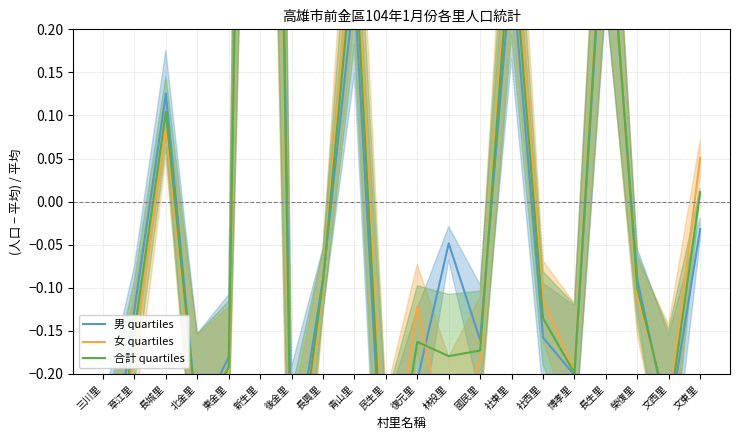

Reading right to left, list all the values displayed in this chart.

男 quartiles: 文東里=-0.0	文西里=-0.3	榮復里=-0.1	長生里=0.4	博孝里=-0.2	社西里=-0.2	社東里=0.3	國民里=-0.2	林投里=-0.0	復元里=-0.2	民生里=-0.4	青山里=0.2	長興里=-0.1	後金里=-0.3	新生里=1.9	東金里=-0.2	北金里=-0.3	長城里=0.1	草江里=-0.1	三川里=-0.4
女 quartiles: 文東里=0.1	文西里=-0.2	榮復里=-0.1	長生里=0.4	博孝里=-0.2	社西里=-0.1	社東里=0.4	國民里=-0.2	林投里=-0.3	復元里=-0.1	民生里=-0.4	青山里=0.4	長興里=-0.1	後金里=-0.4	新生里=2.0	東金里=-0.2	北金里=-0.3	長城里=0.1	草江里=-0.2	三川里=-0.5
合計 quartiles: 文東里=0.0	文西里=-0.2	榮復里=-0.1	長生里=0.4	博孝里=-0.2	社西里=-0.1	社東里=0.3	國民里=-0.2	林投里=-0.2	復元里=-0.2	民生里=-0.4	青山里=0.3	長興里=-0.1	後金里=-0.4	新生里=1.9	東金里=-0.2	北金里=-0.3	長城里=0.1	草江里=-0.2	三川里=-0.4